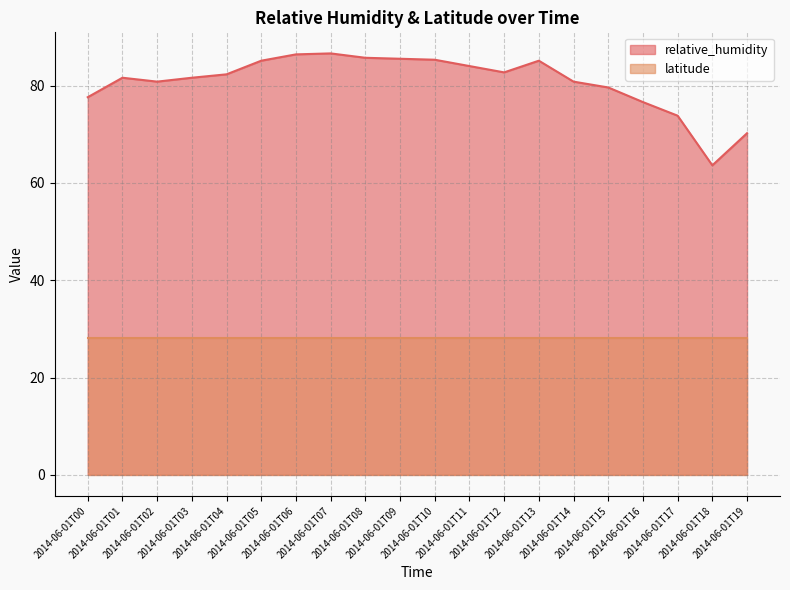

How many values are below 82?

10